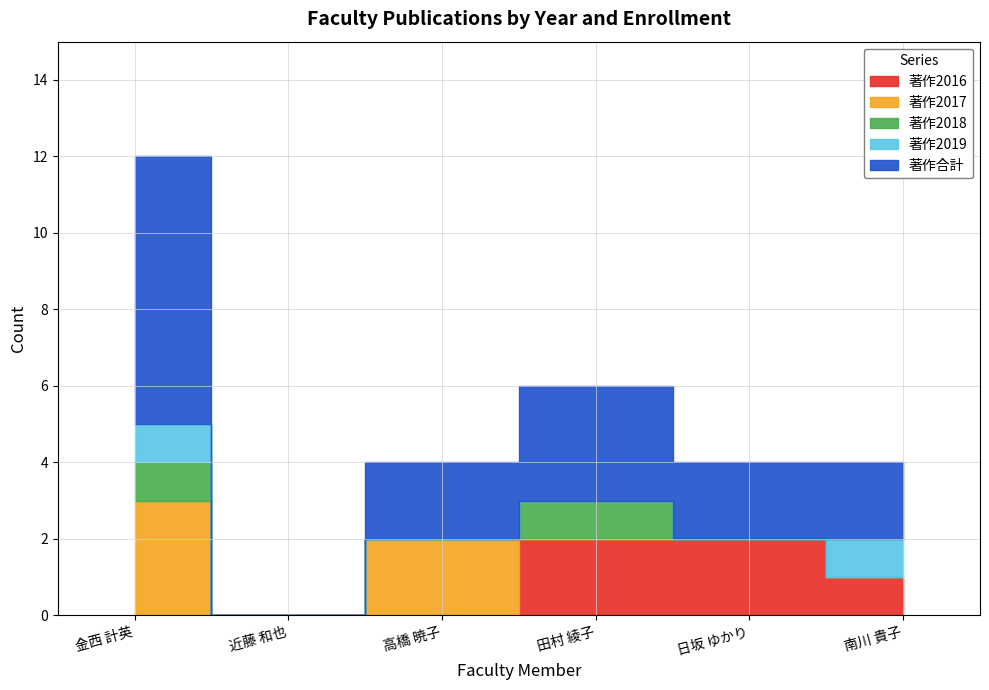

What is the sum of all 著作2017 values?

5